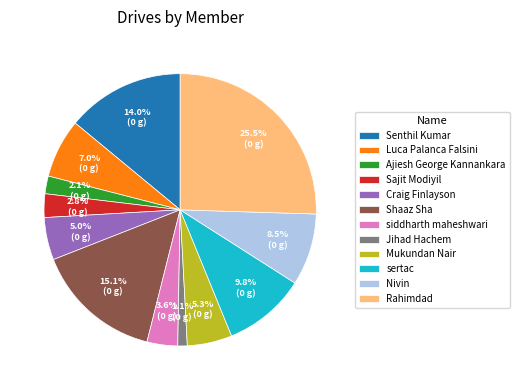

How many segments does this pie chart have?

12